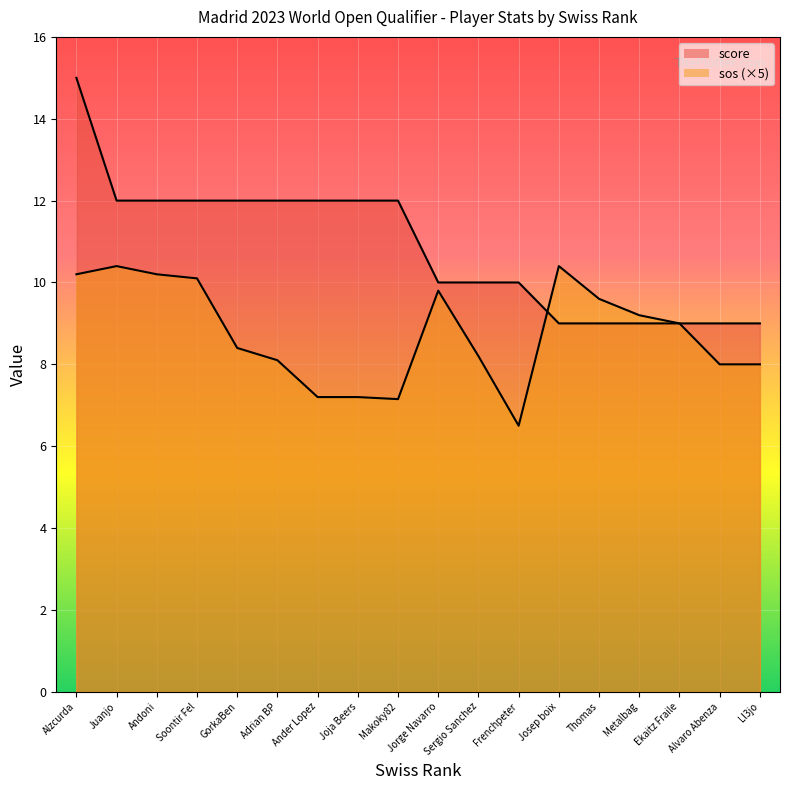

What is the label of the 2nd point from the left?

Juanjo